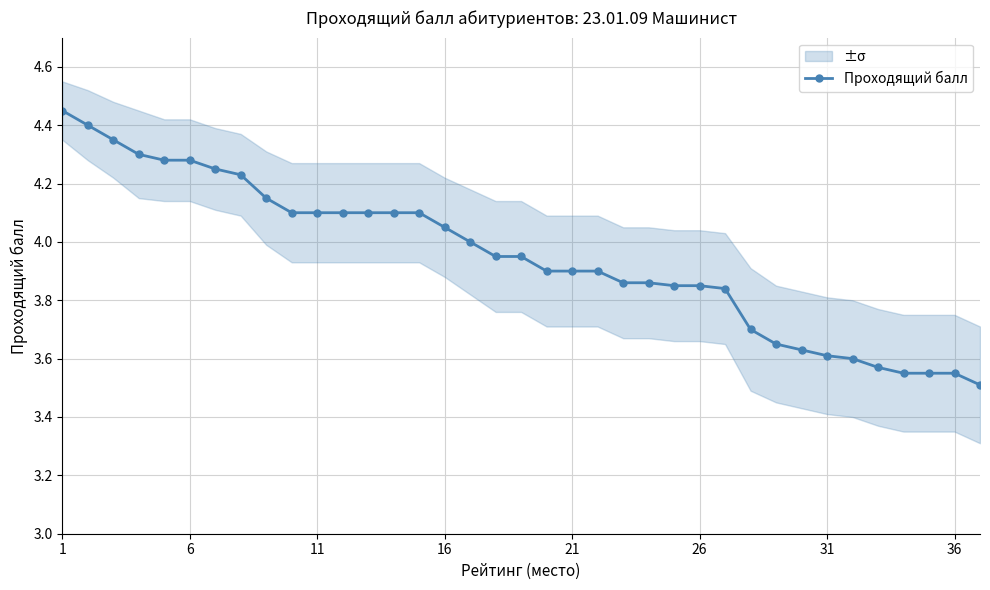

The value of Проходящий балл at 36 is 6.0. True or false?

False